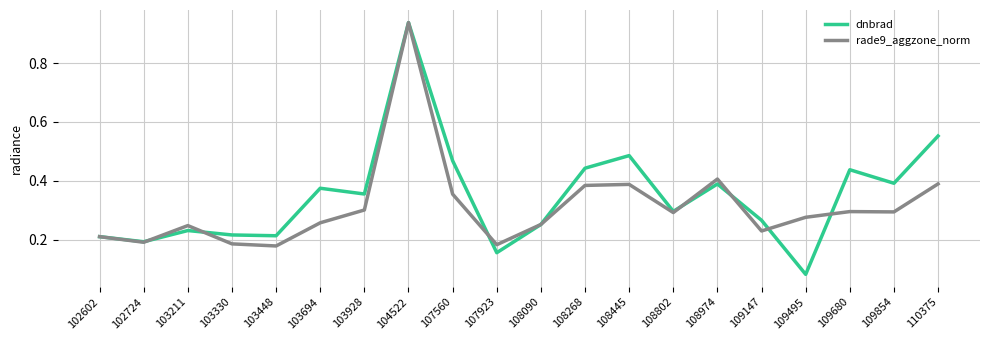

Which series ends up on top after the final intersection of dnbrad and rade9_aggzone_norm?

dnbrad